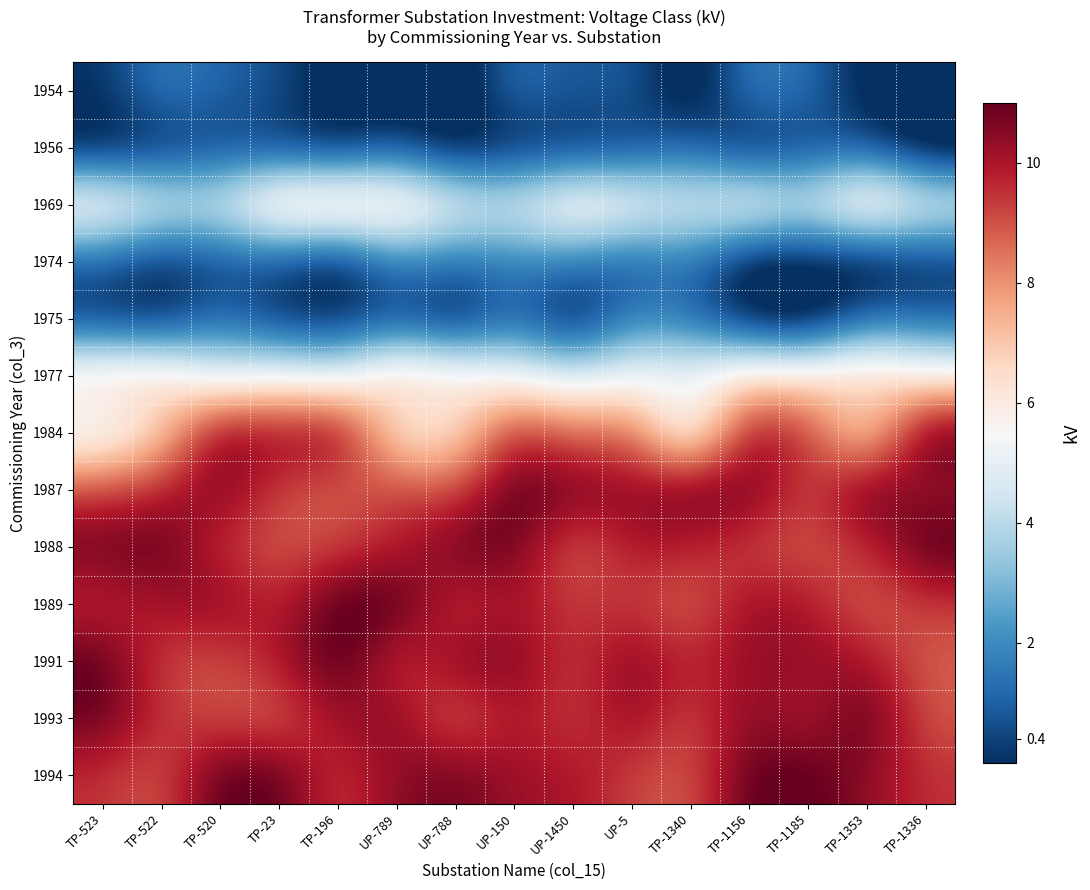

Rank the series by their maximum value, from highest to lowest.

1991, 1989, 1988, 1993, 1987, 1994, 1984, 1969, 1977, 1975, 1954, 1974, 1956